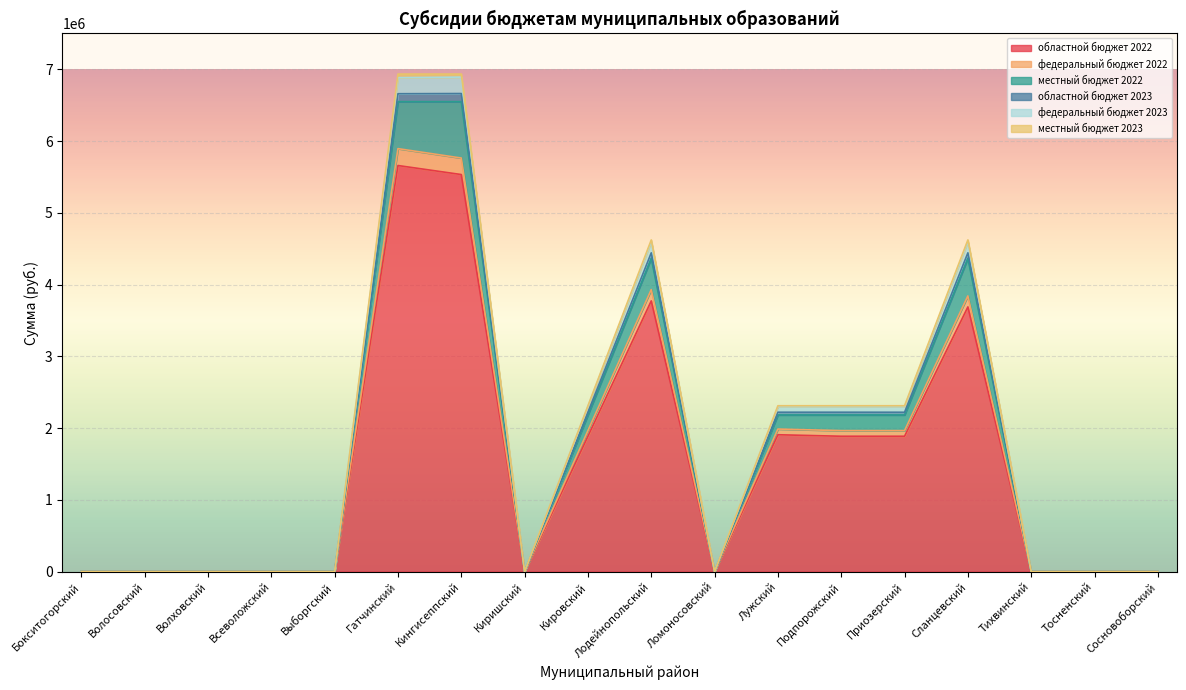

The value of областной бюджет 2023 at Киришский is 3417357. True or false?

False